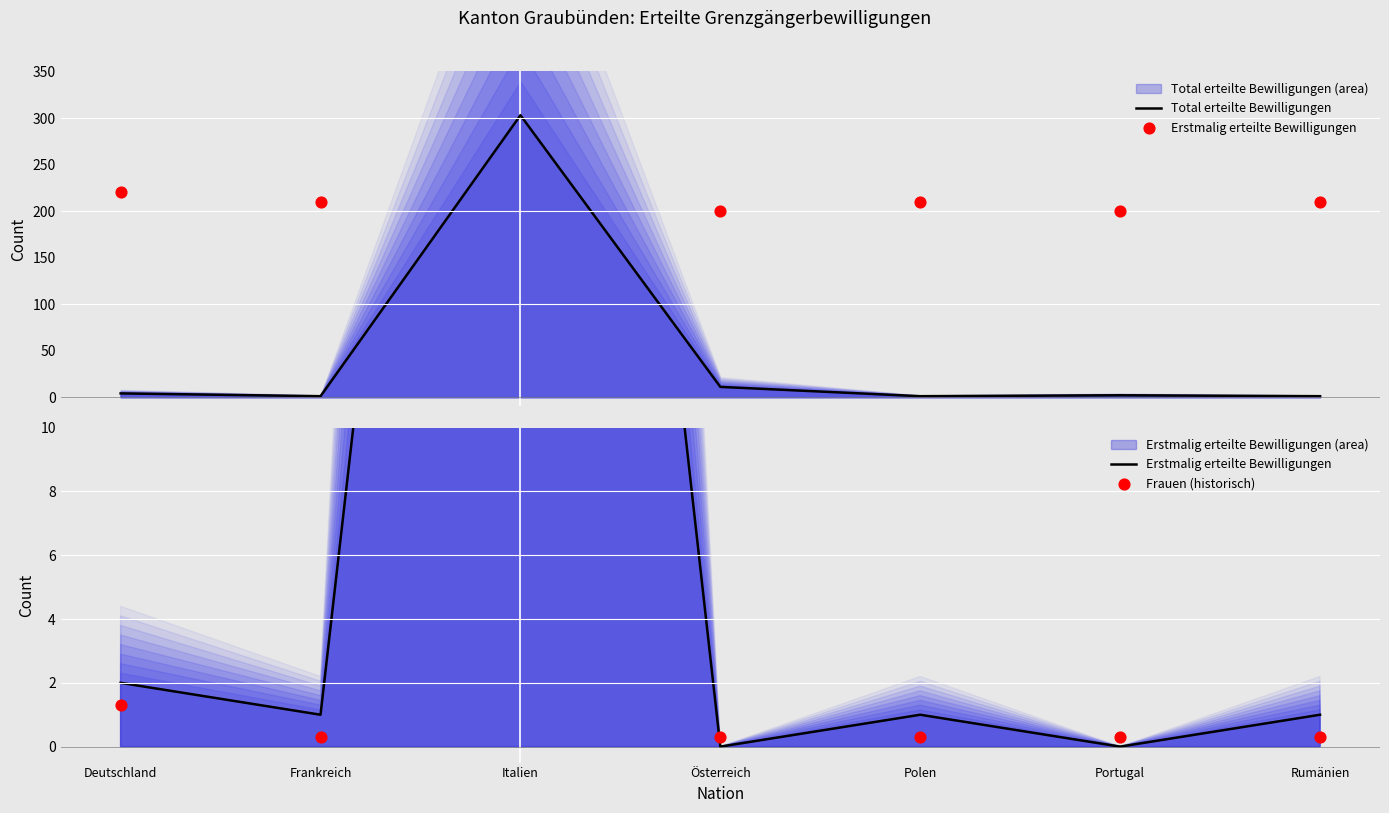

At how many categories does at least one series exceed 271?

1